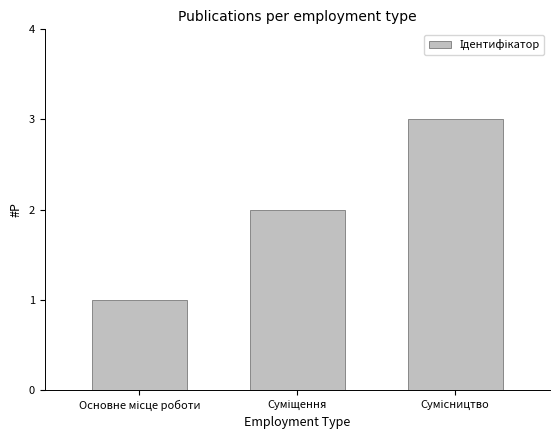

What is the maximum value shown in the chart?

3